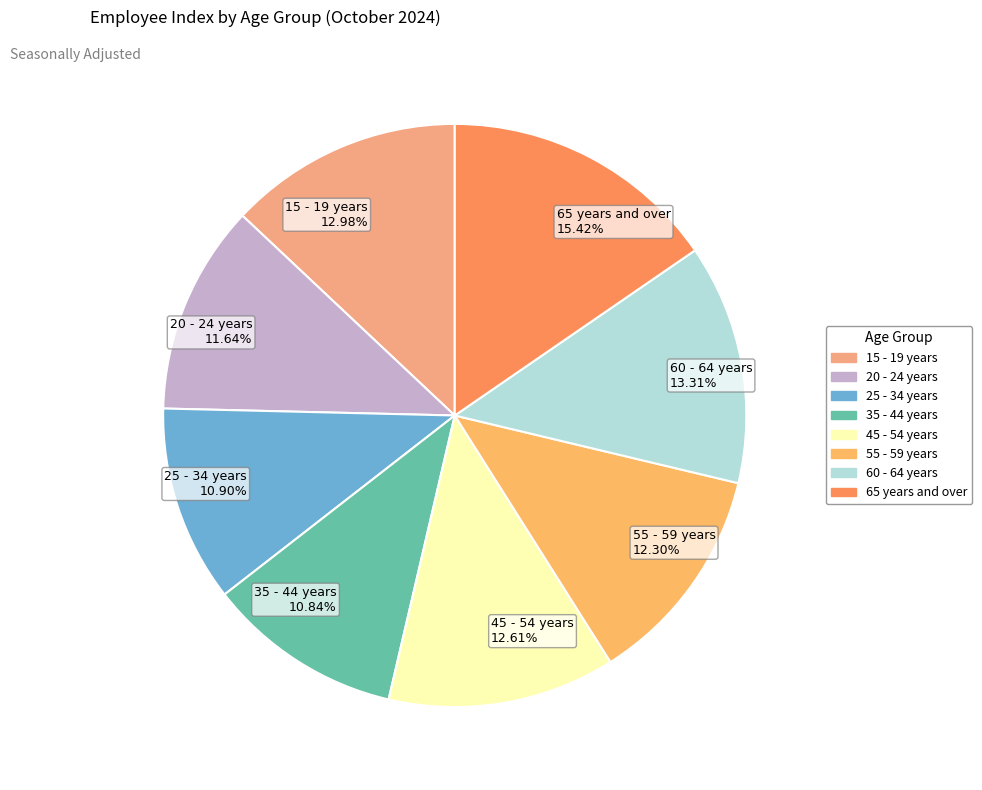

To the nearest percent, what percentage of the pie is 45 - 54 years?

13%